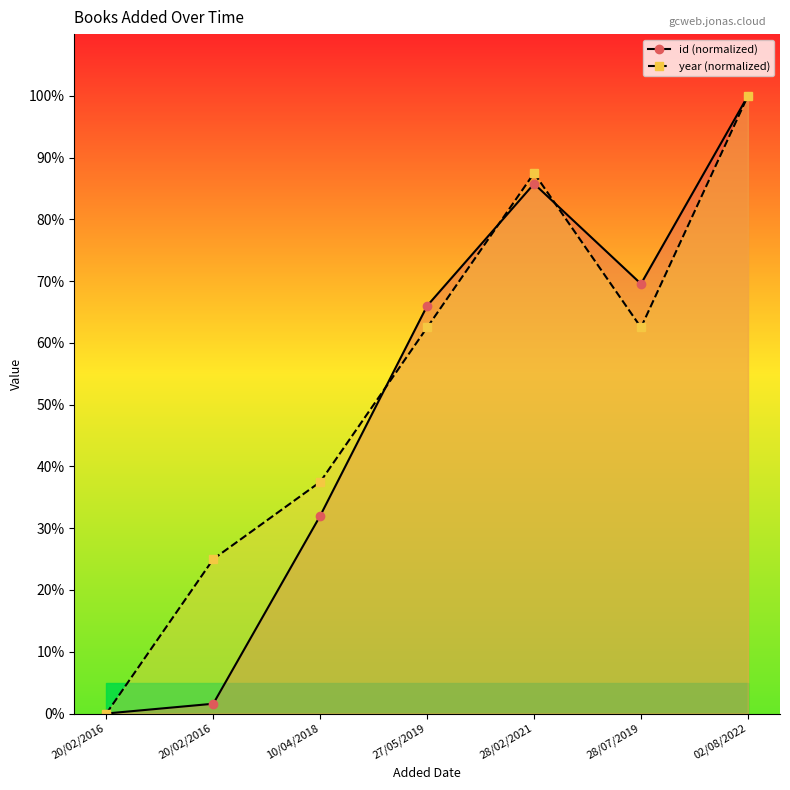

How many positive values does the year (normalized) series have?

6